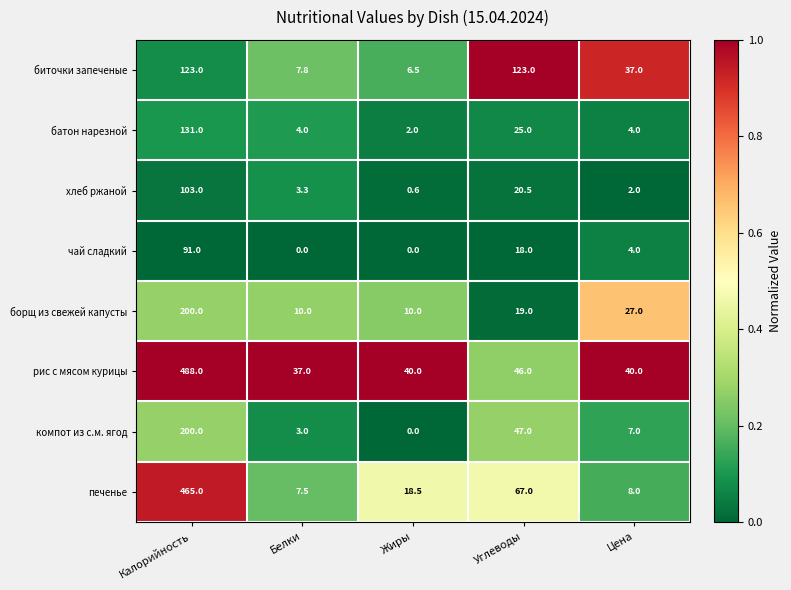

Which series has the largest range (max minus min)?

печенье